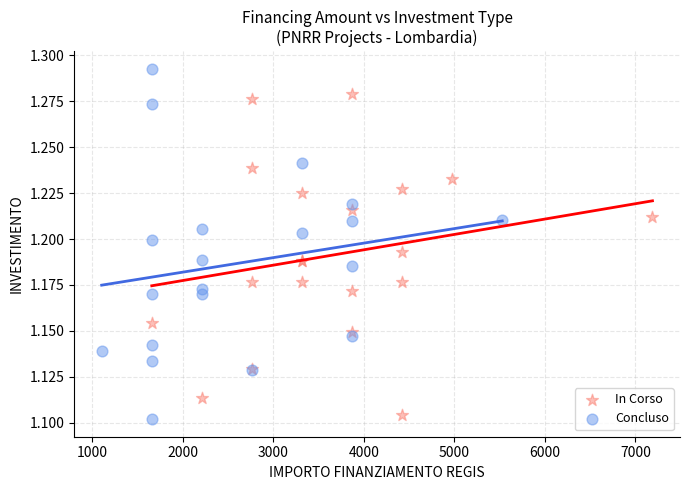

Which series reaches the minimum Y coordinate?

Concluso